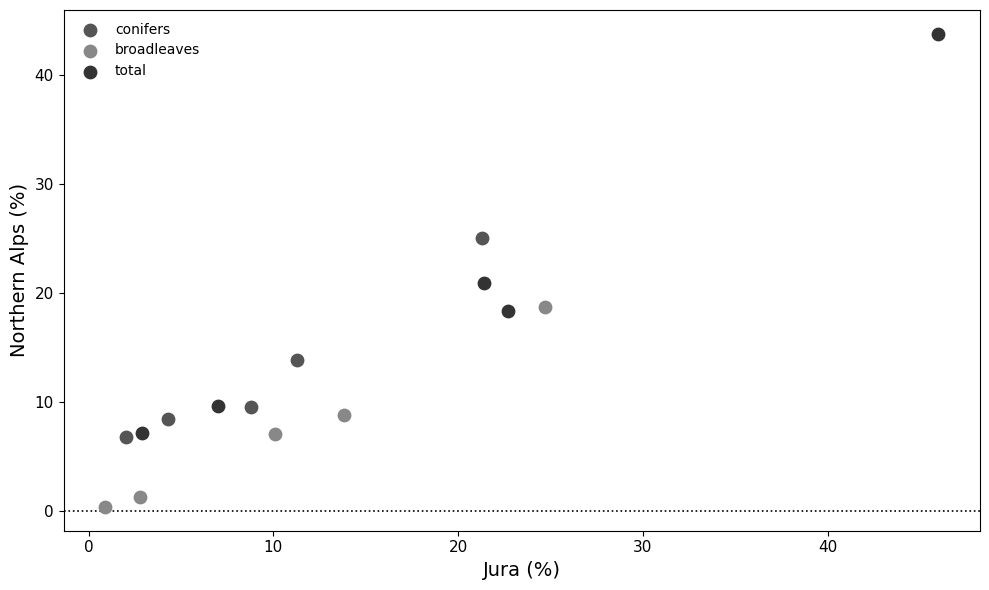

Which series has the largest Y range (max minus min)?

total